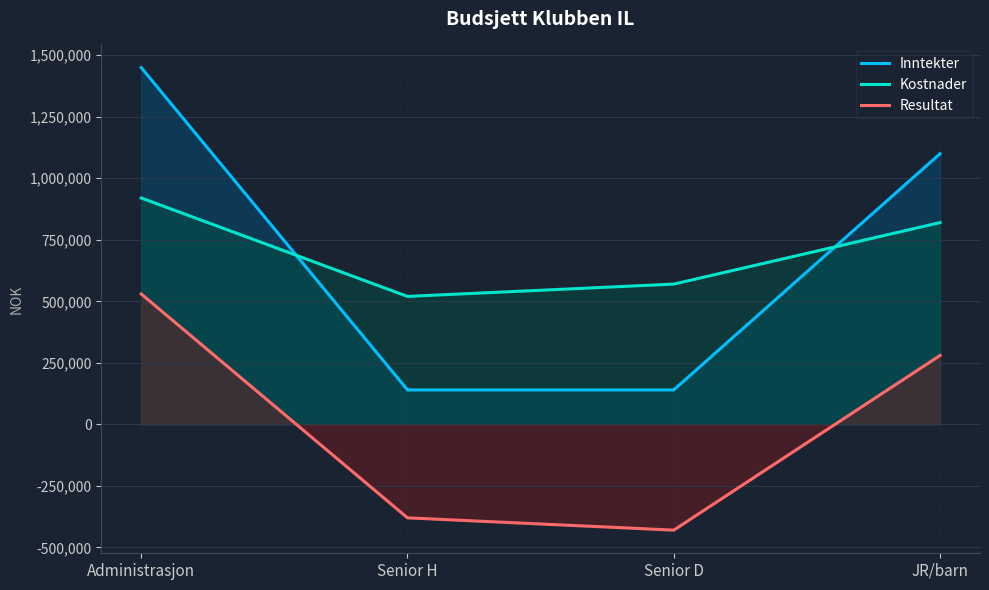

Reading left to right, list all the values displayed in this chart.

Inntekter: 1450000	140000	140000	1100000
Kostnader: 920000	520000	570000	820000
Resultat: 530000	-380000	-430000	280000